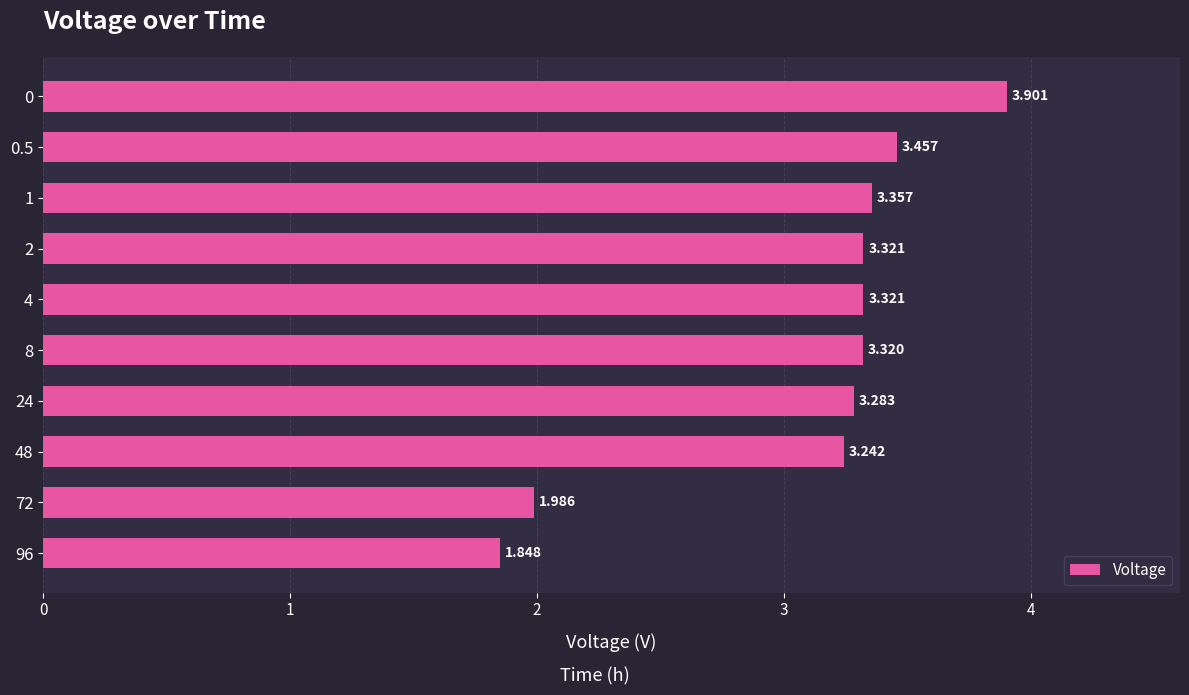

Which category has the lowest value across all series?

96